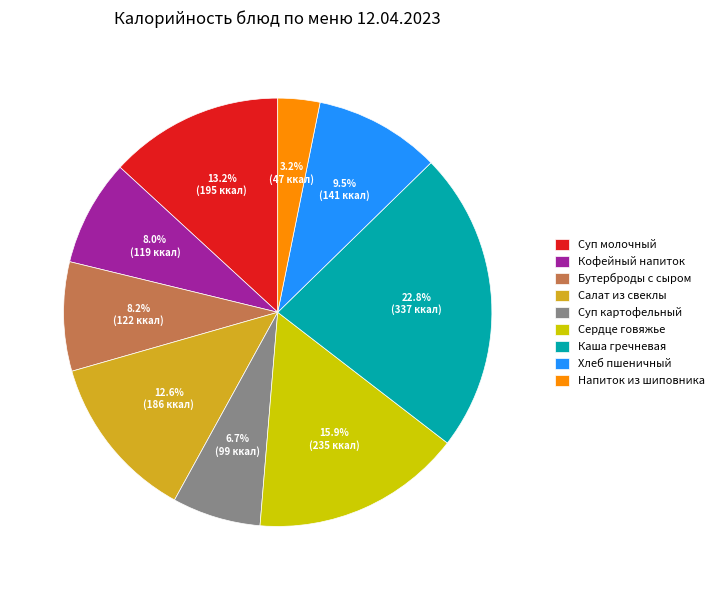

How many segments does this pie chart have?

9